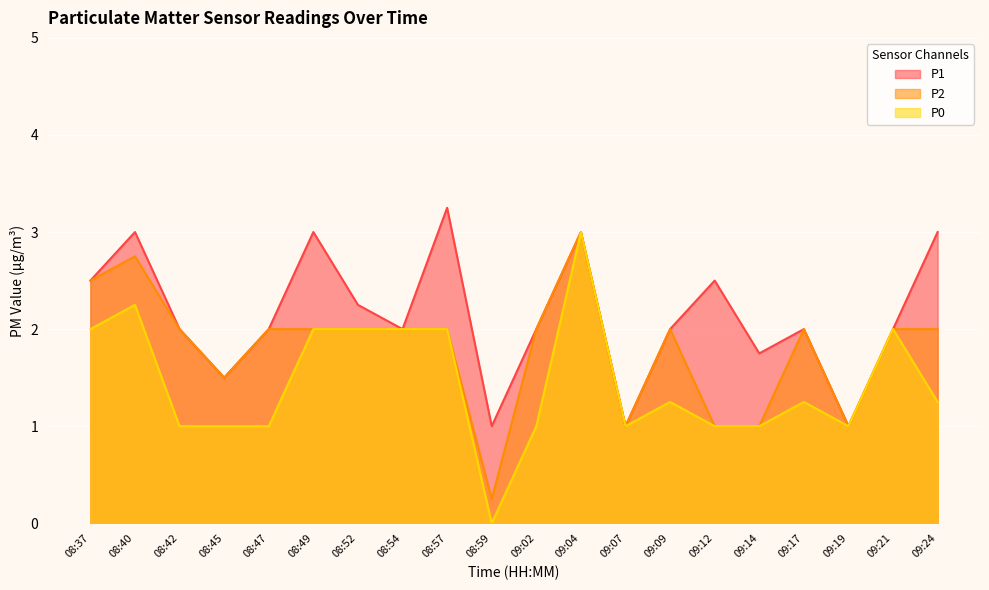

Is it true that P0 equals 1.6 at 09:09?

False